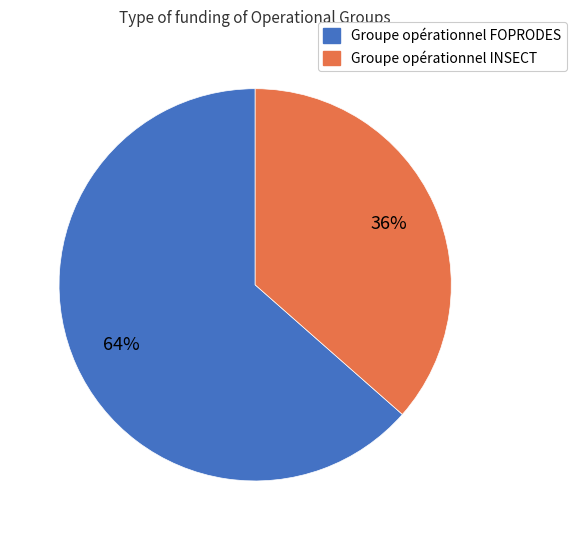

To the nearest percent, what is the combined percentage of Groupe opérationnel FOPRODES and Groupe opérationnel INSECT?

100%